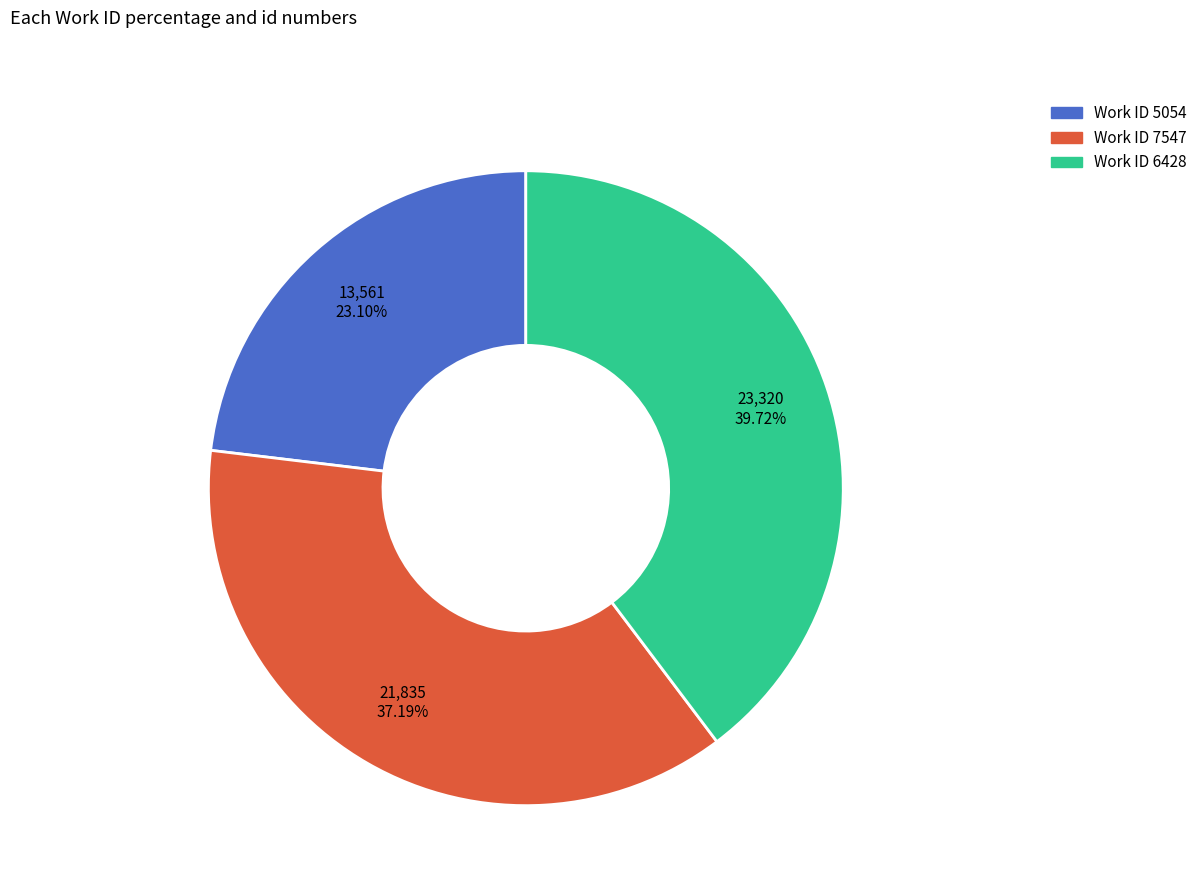

To the nearest percent, what is the difference between the largest and smallest slice percentages?

17%